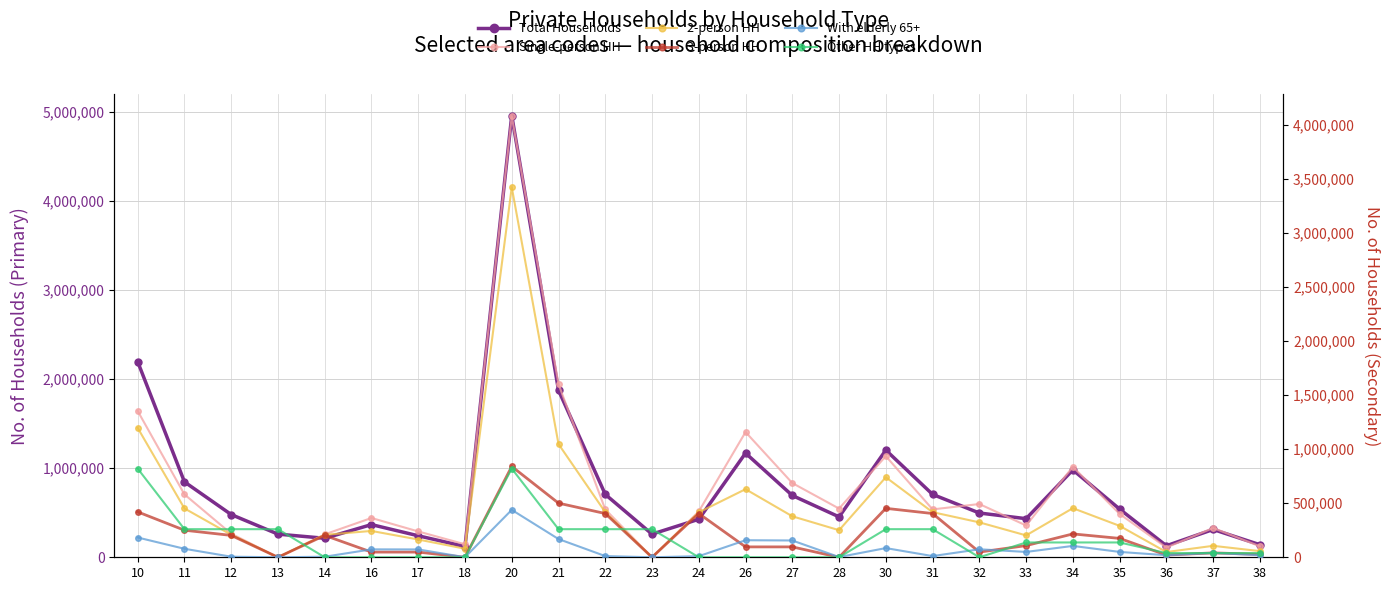

Where is the first local maximum for With elderly 65+?

16